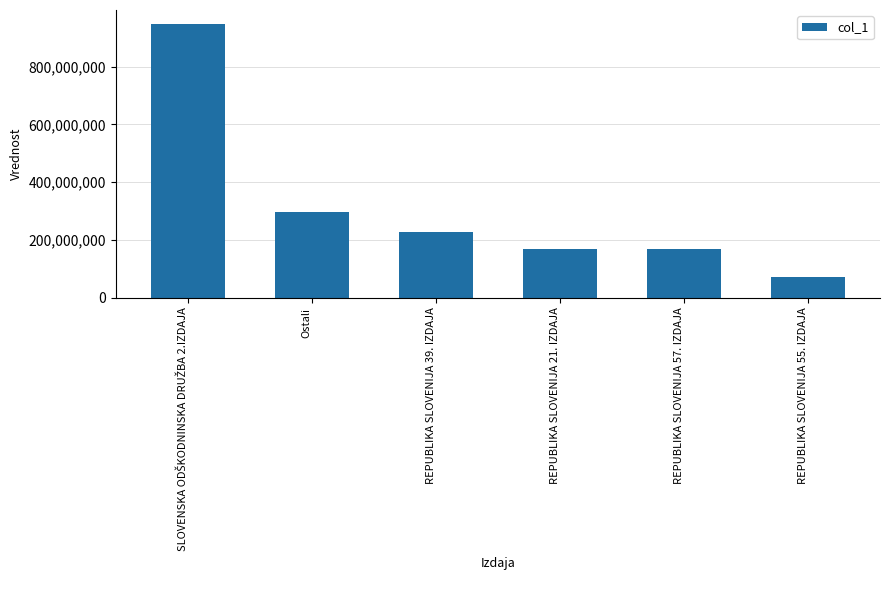

What is the maximum value shown in the chart?

948308225.9